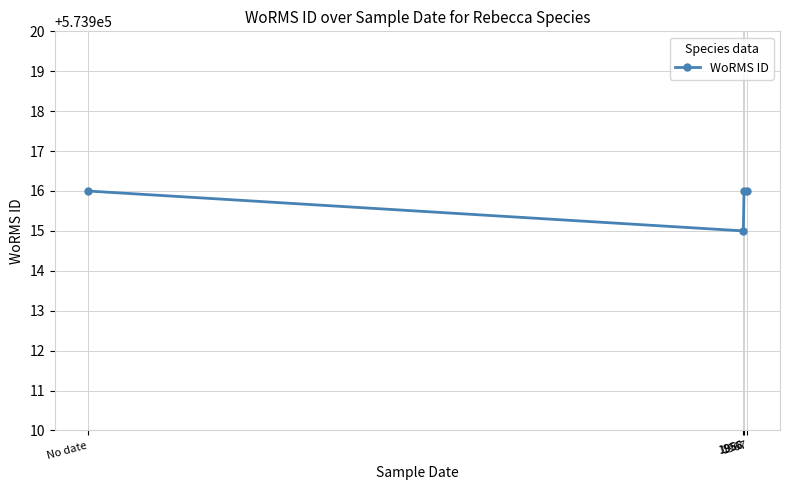

What is the value of the 2nd point from the left?

573915